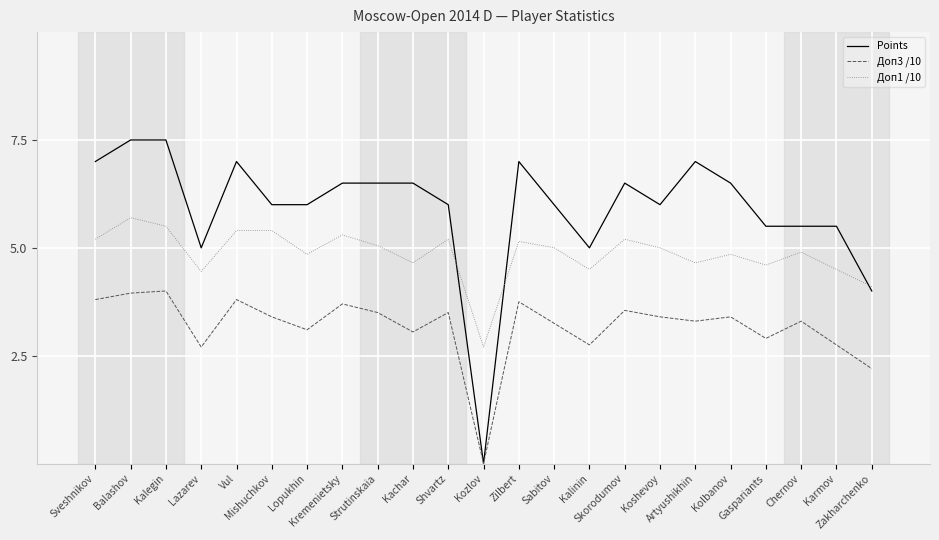

What is the difference between the Points values at Mishuchkov and Kremenietsky?

0.5